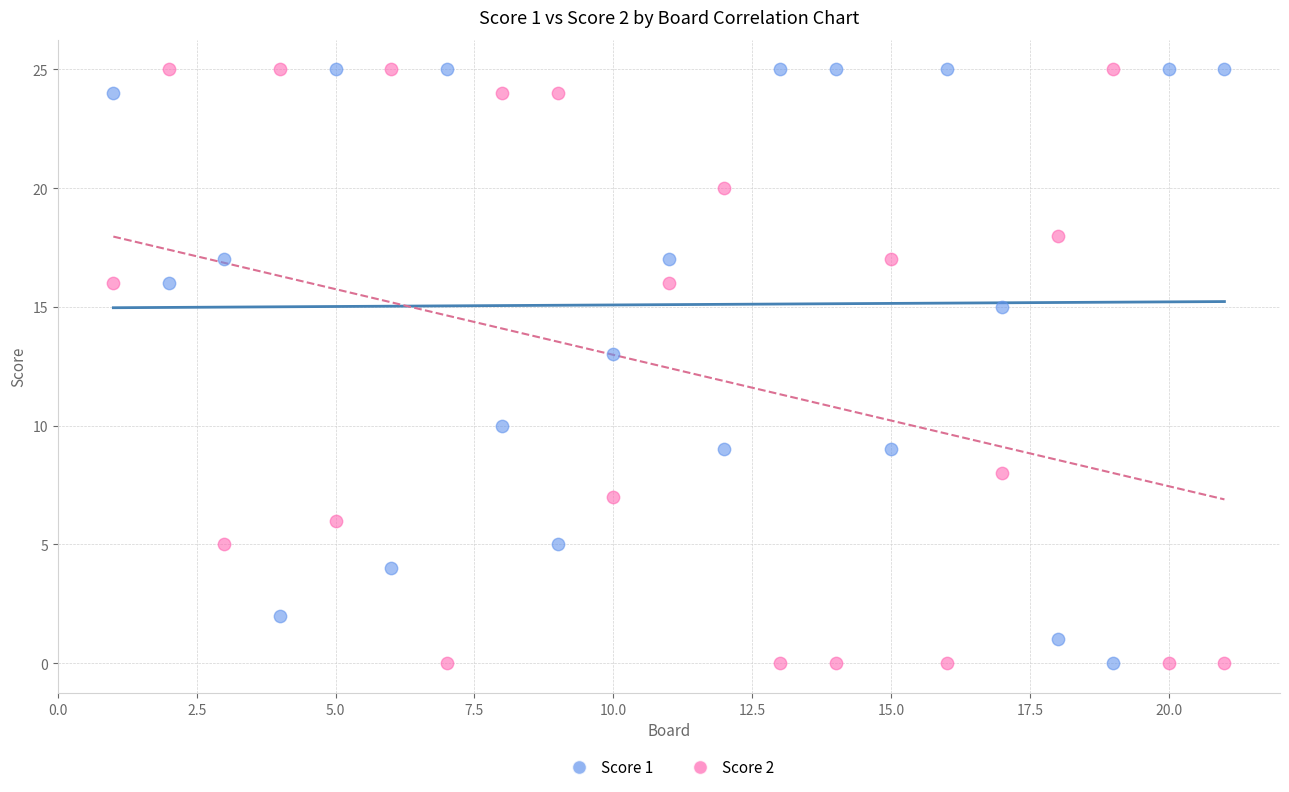

What is the X range (max minus min) for the scatter plot?

20